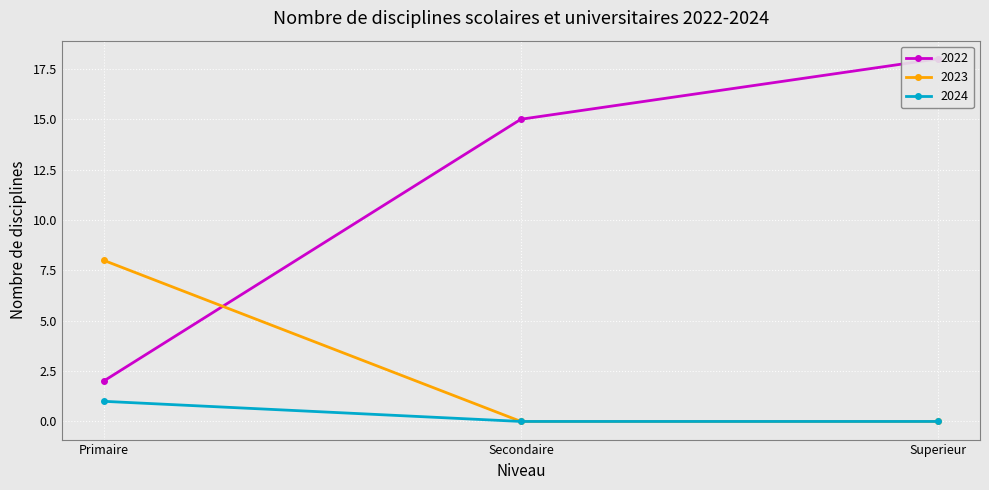

What value does the 2024 series have at Primaire?

1